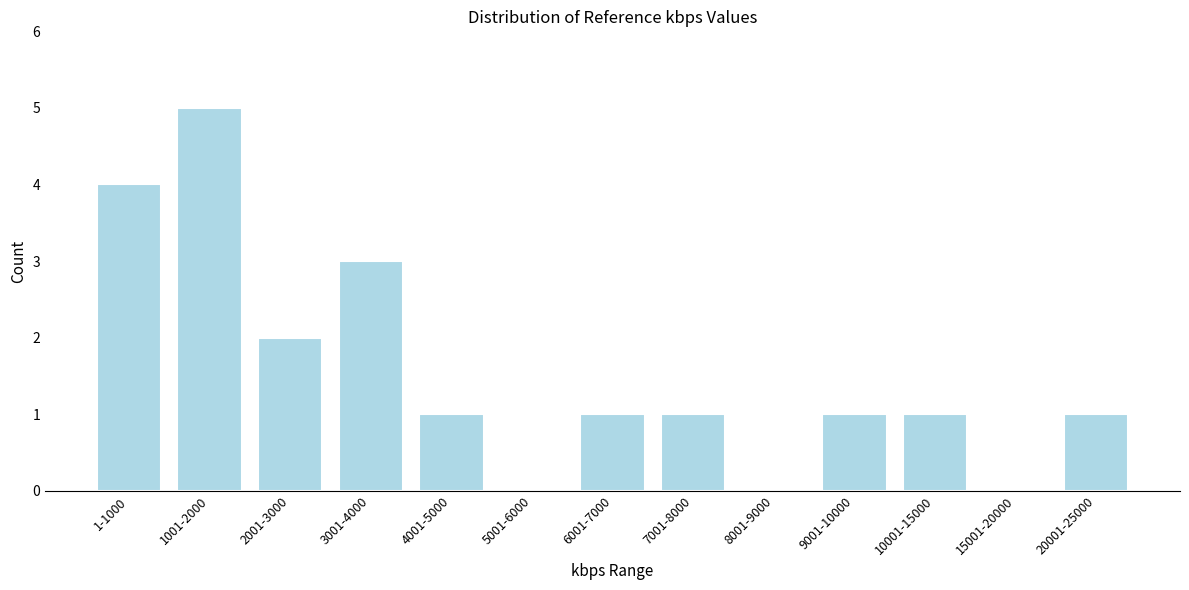

Reading left to right, transcribe all the data shown in this chart.

1-1000=4	1001-2000=5	2001-3000=2	3001-4000=3	4001-5000=1	5001-6000=0	6001-7000=1	7001-8000=1	8001-9000=0	9001-10000=1	10001-15000=1	15001-20000=0	20001-25000=1